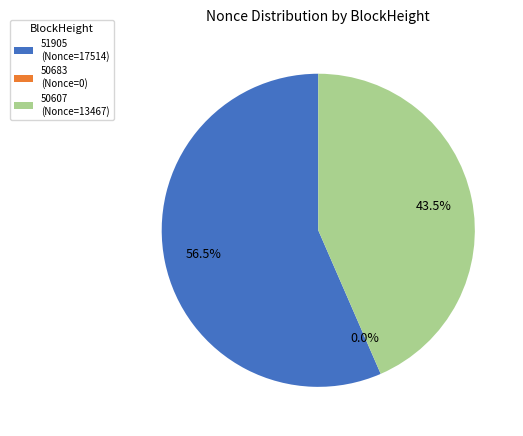

What is the largest slice in the pie chart?

51905